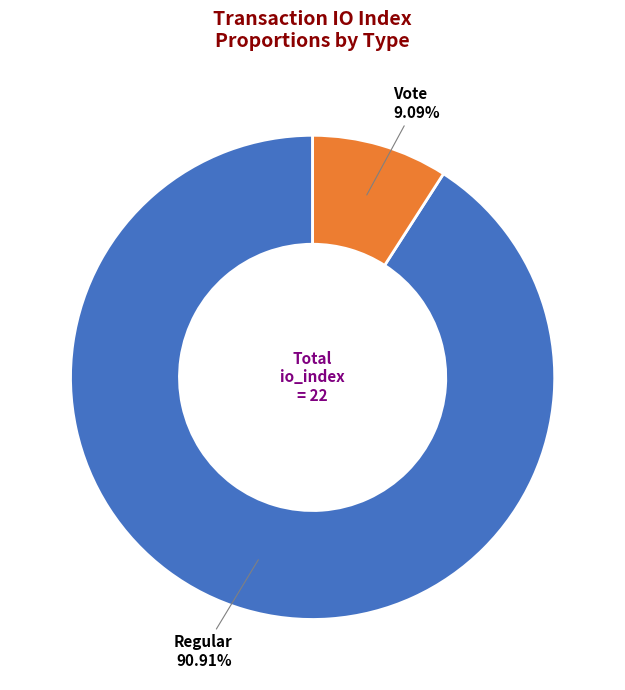

Is there a majority slice in this chart?

Yes